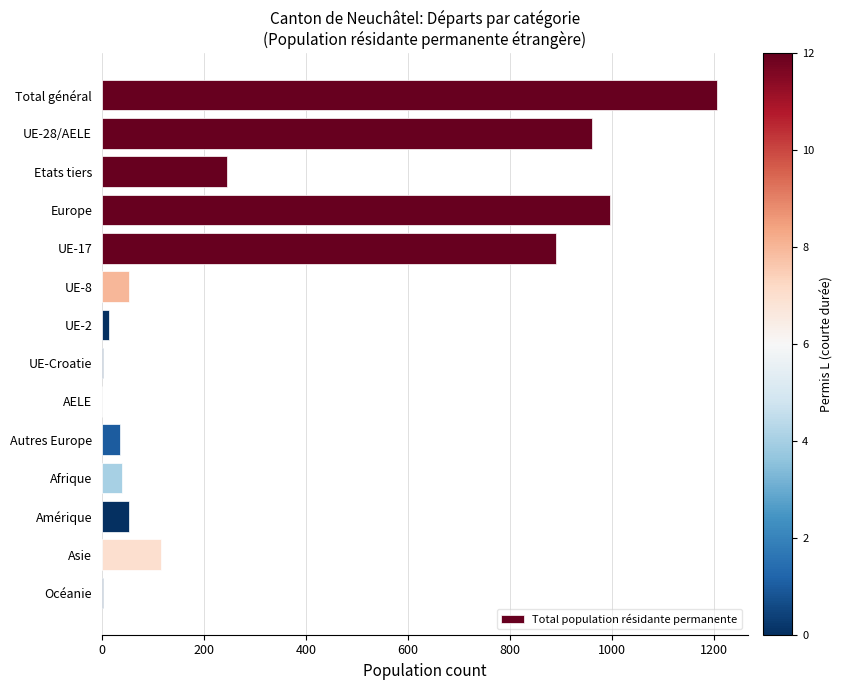

Where is the data nearest to the value 603?

UE-17